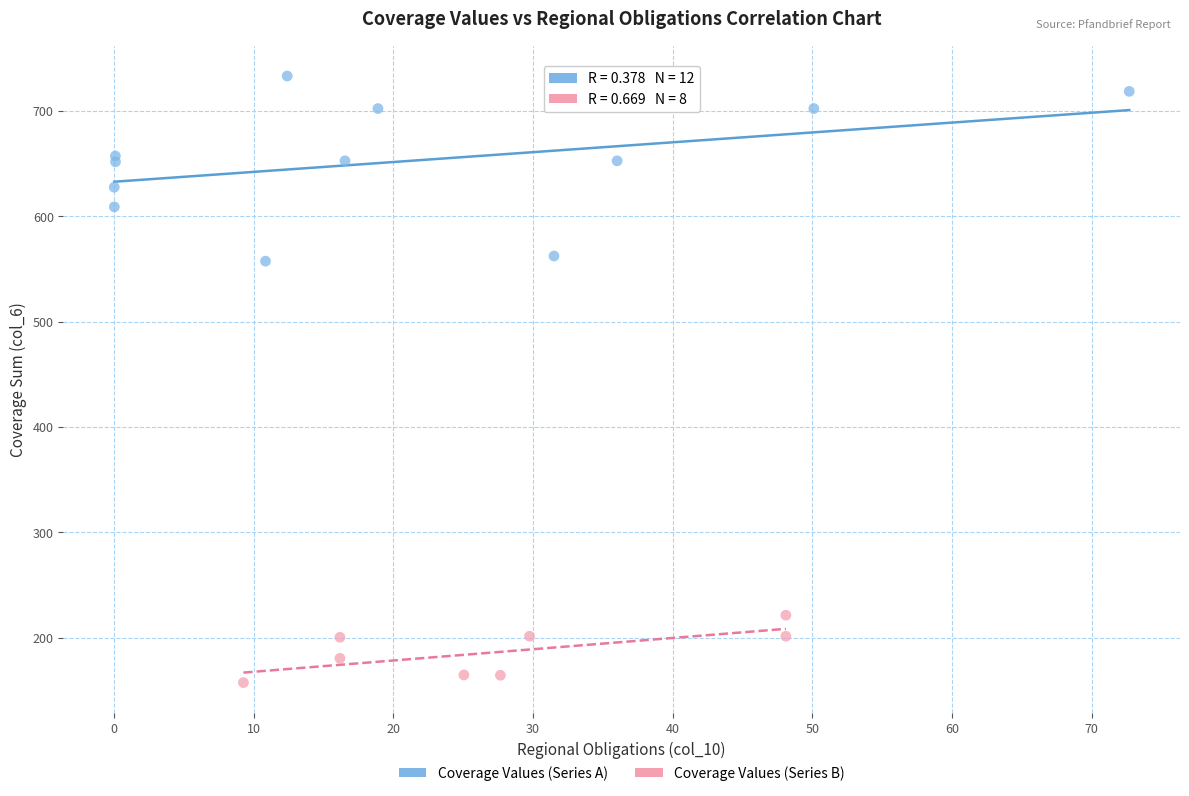

Which series reaches the maximum Y coordinate?

Coverage Values (Series A)